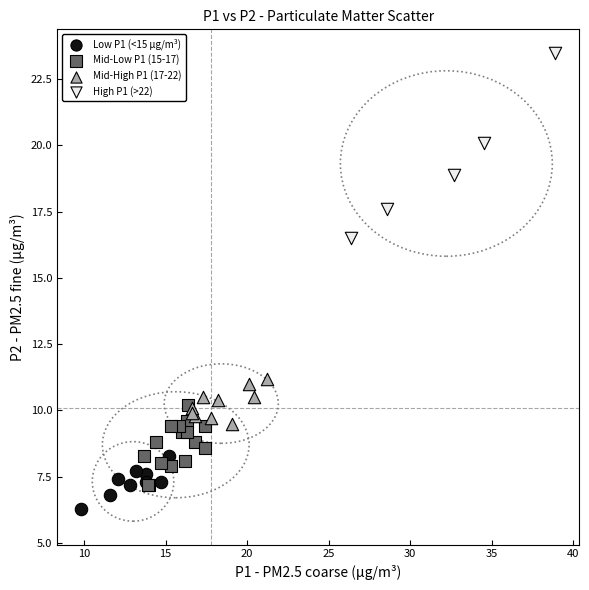

Which series contains the lowest Y value?

Low P1 (<15 µg/m³)